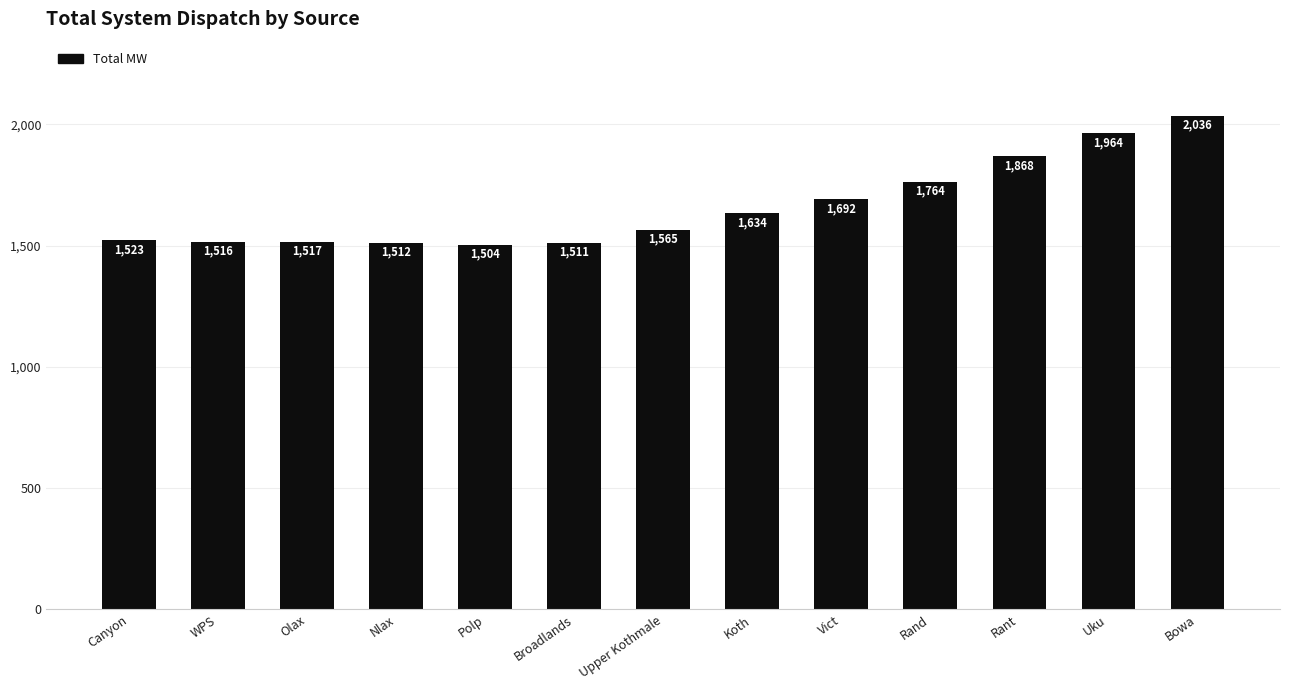

Rank the categories by value from lowest to highest.

Polp, Broadlands, Nlax, WPS, Olax, Canyon, Upper Kothmale, Koth, Vict, Rand, Rant, Uku, Bowa